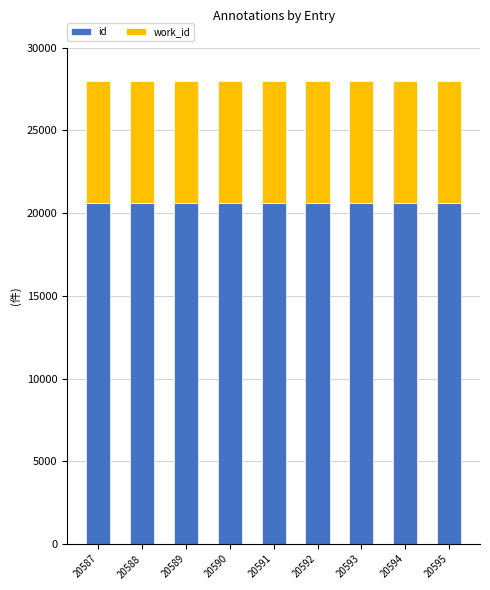

How many distinct data groups are displayed?

2